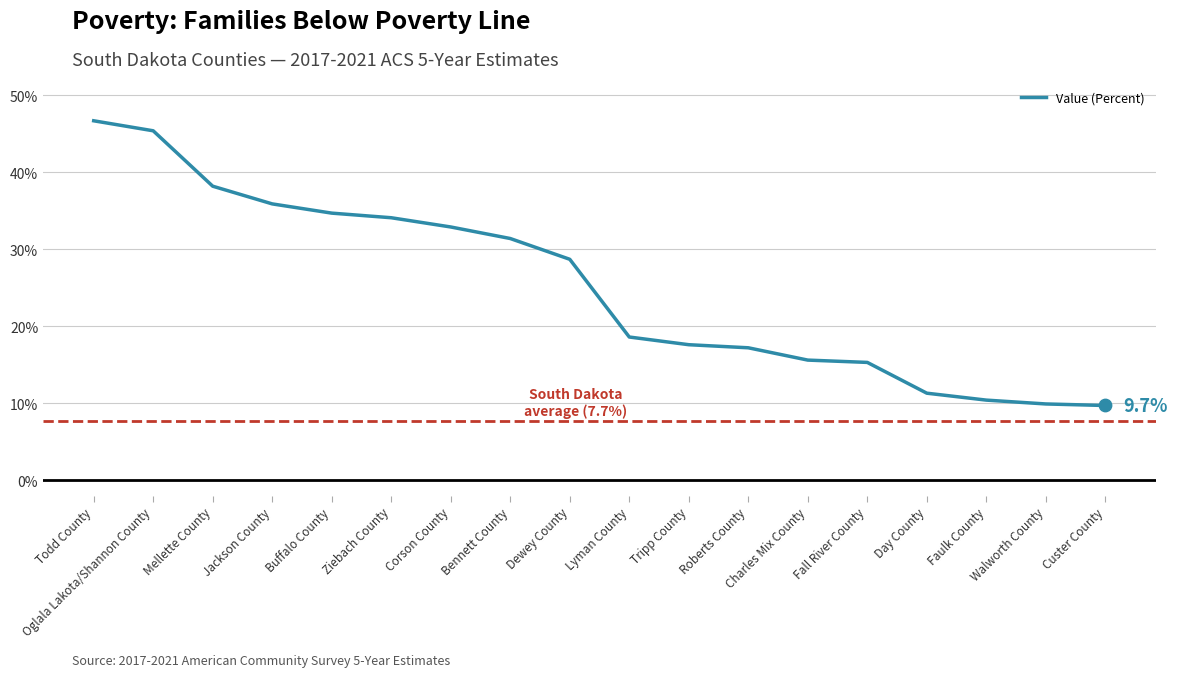

What is the change in value from Roberts County to Fall River County?

-1.9